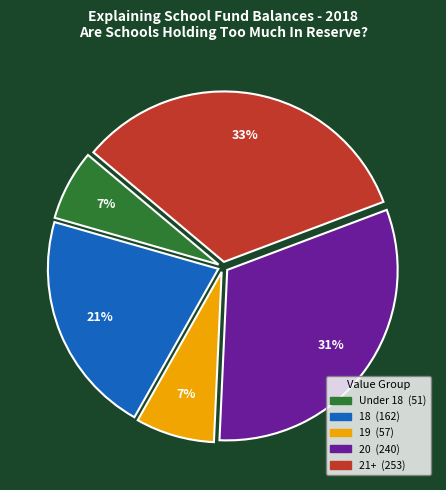

To the nearest percent, what is the difference between the largest and smallest slice percentages?

26%